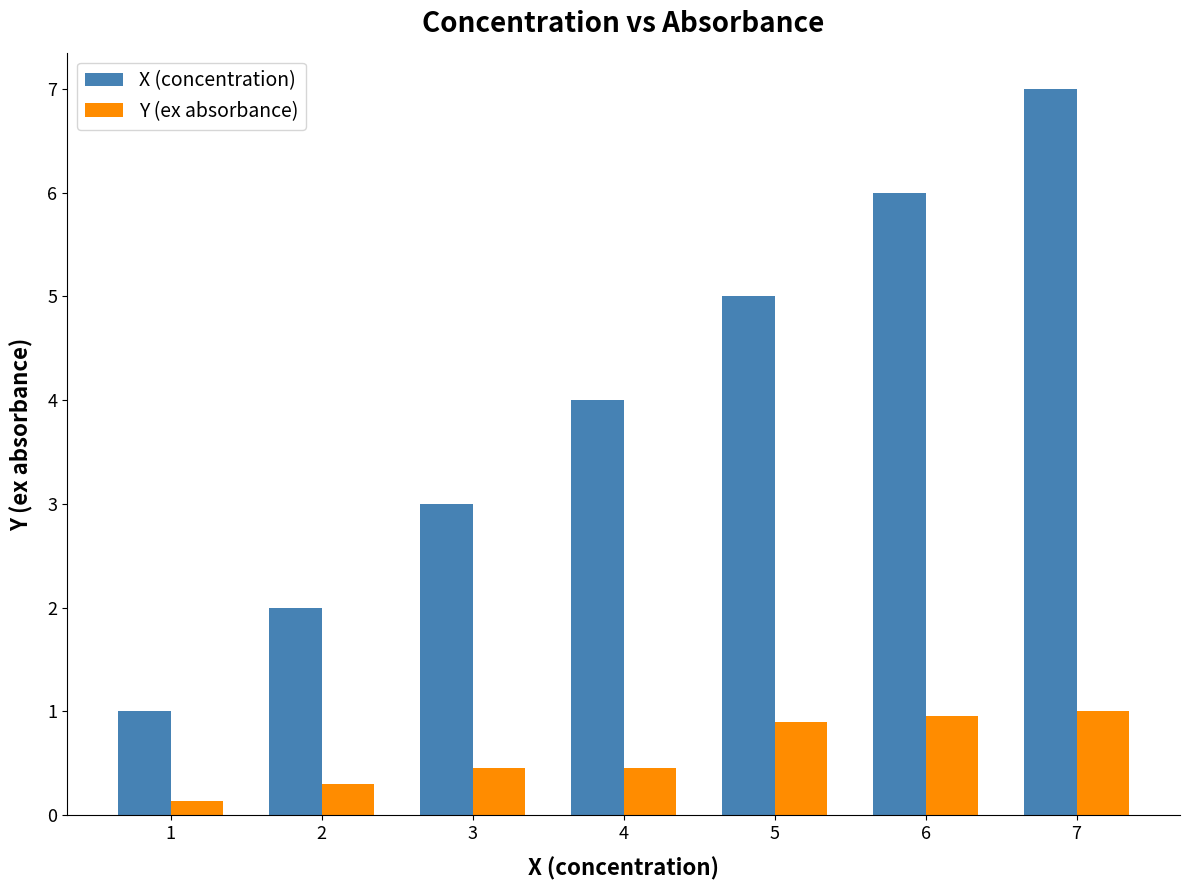

What is the difference between the maximum and minimum values in the Y (ex absorbance) series?

0.9